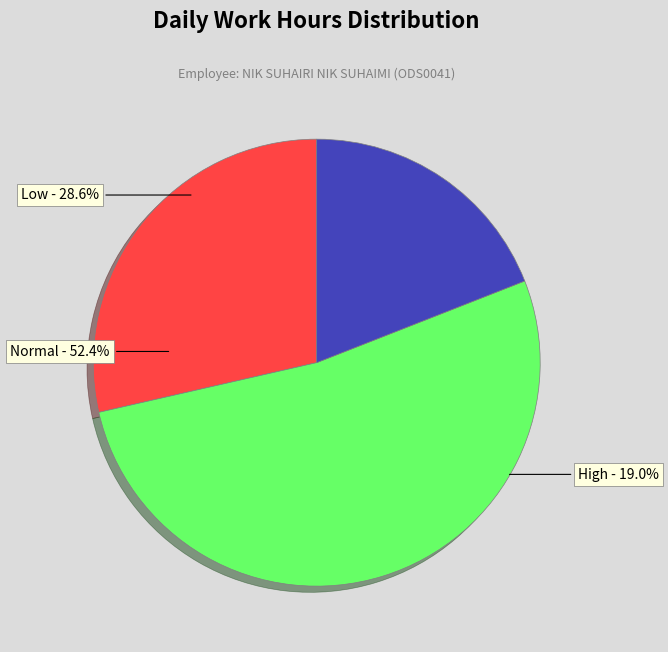

Is it true that Thu is 21% of the pie?

False